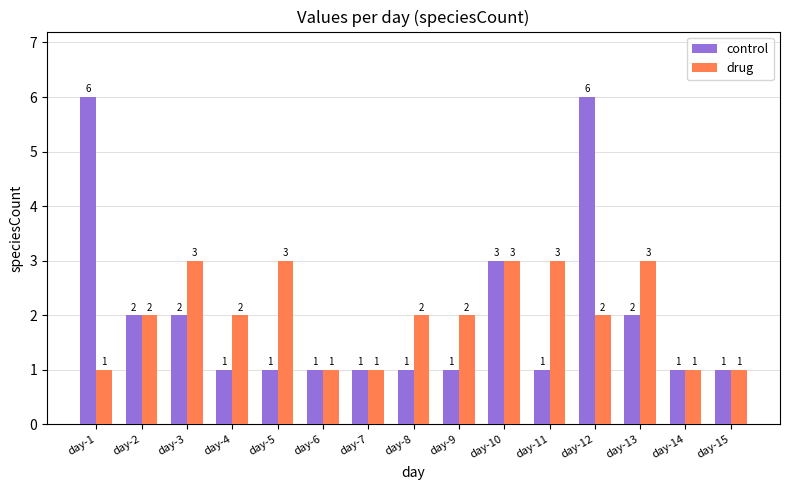

What is the maximum value shown in the chart?

6